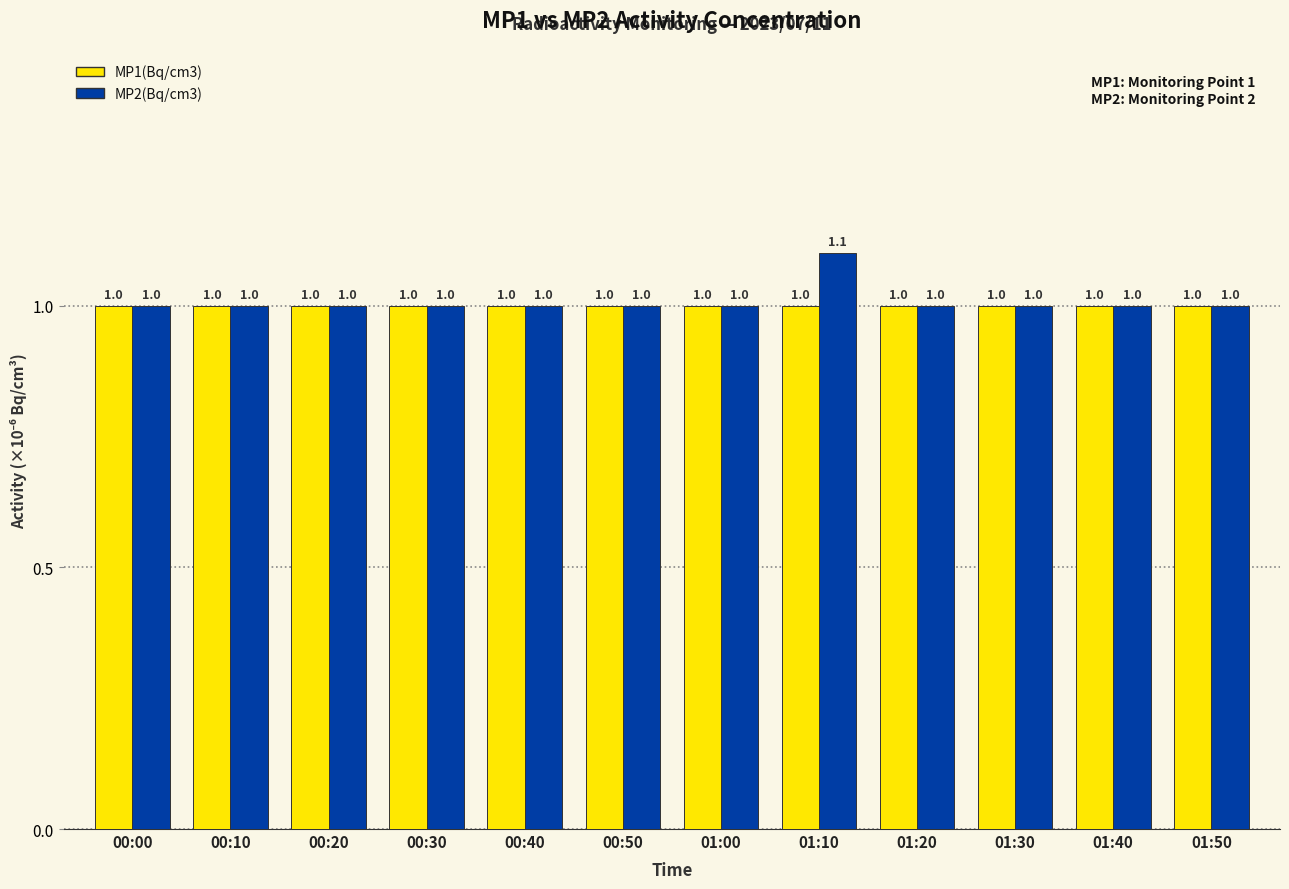

What are all the series names shown in the legend?

MP1(Bq/cm3), MP2(Bq/cm3)